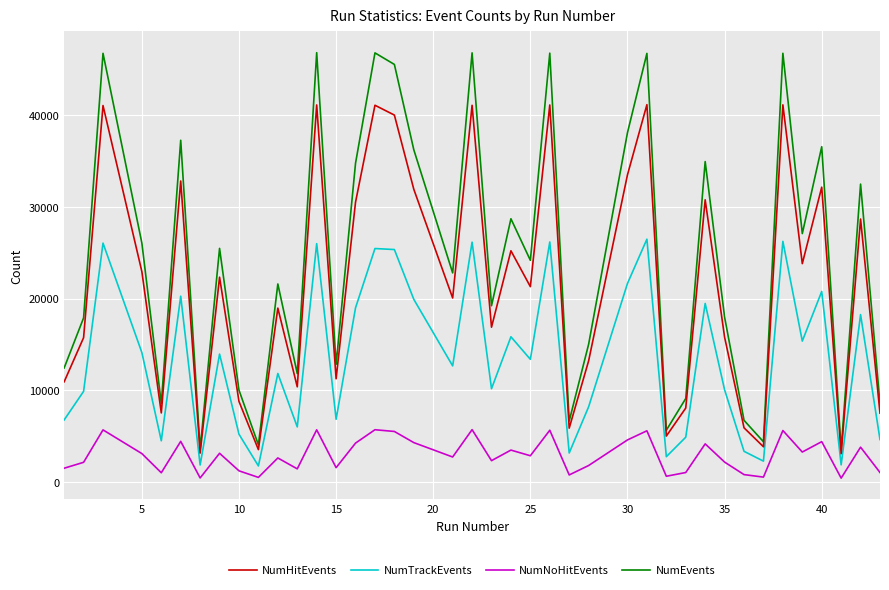

Which series has the largest total across all categories?

NumEvents